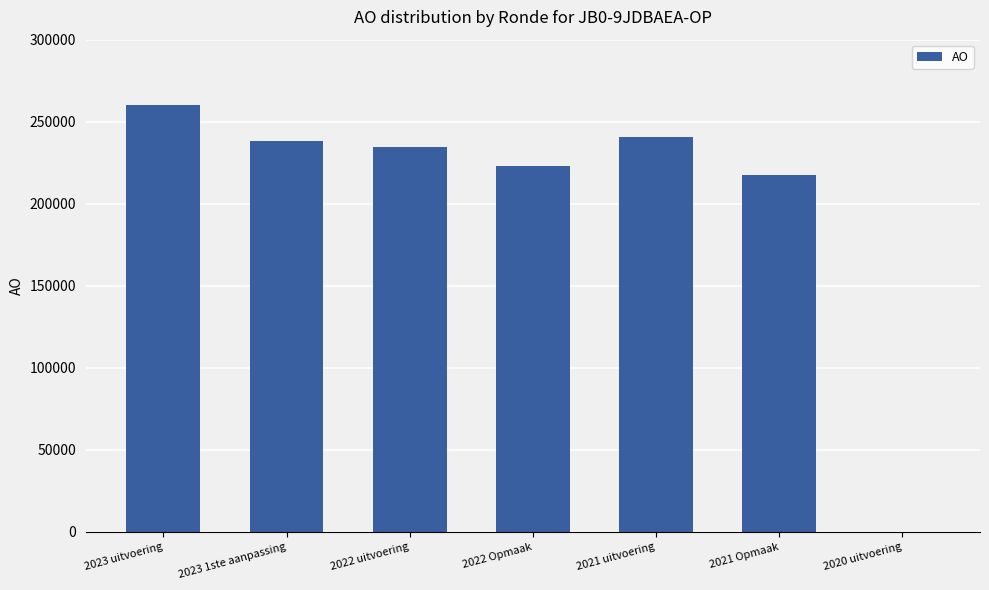

At which label is the value closest to 130166?

2021 Opmaak